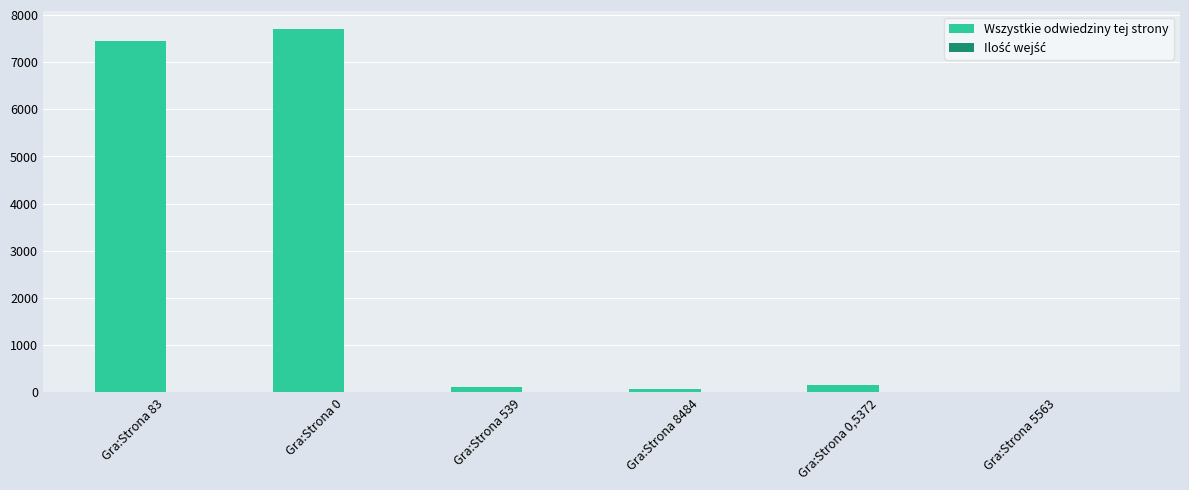

Which series changed the most between Gra:Strona 83 and Gra:Strona 5563?

Wszystkie odwiedziny tej strony